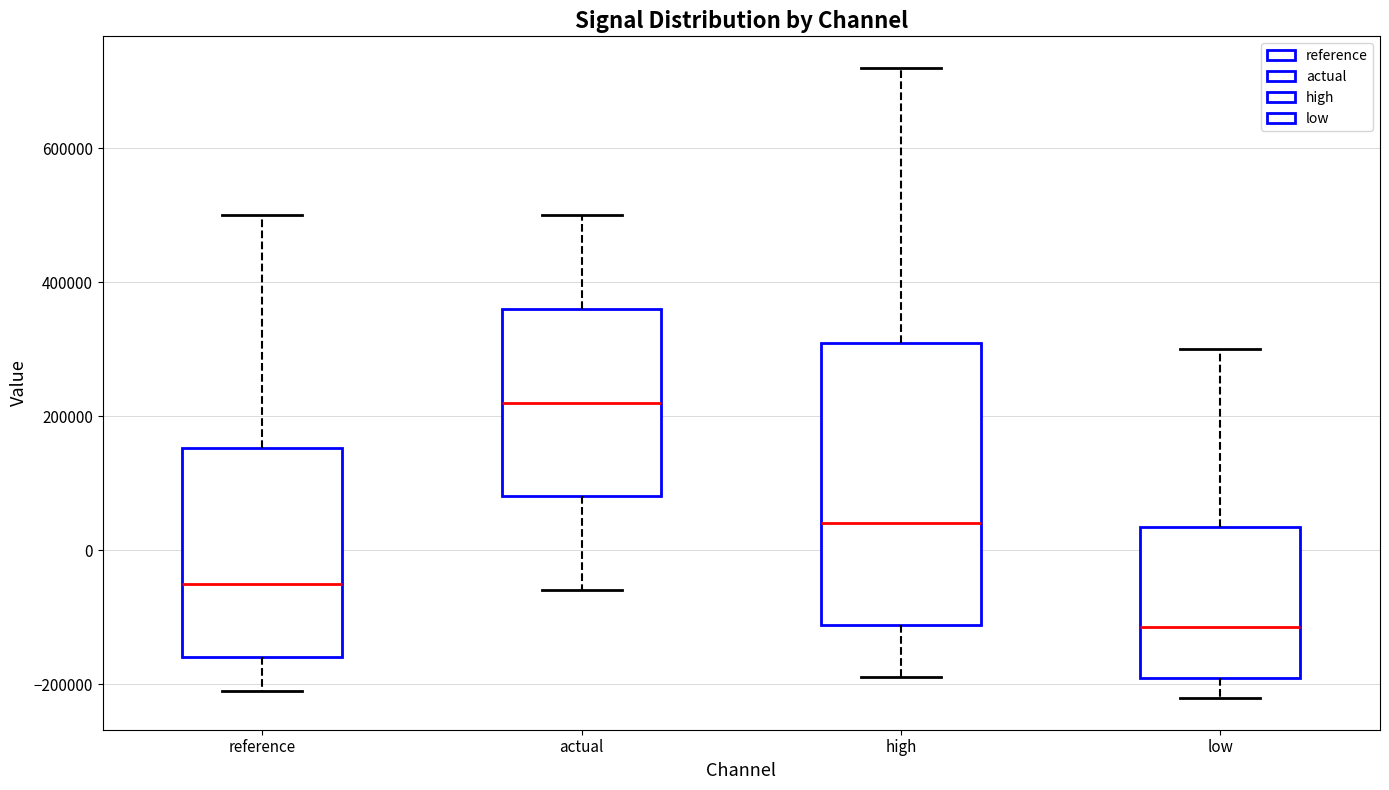

Reading left to right, read every box against the y-axis: the position of its median line, the range the box covers, and the ends of its whiskers. The values are not printed on the chart, so give them approximately, as read against the axis.

reference: median -40000, box -160000 to 160000, whiskers -200000 to 500000
actual: median 220000, box 80000 to 360000, whiskers -60000 to 500000
high: median 40000, box -120000 to 300000, whiskers -180000 to 720000
low: median -120000, box -200000 to 40000, whiskers -220000 to 300000